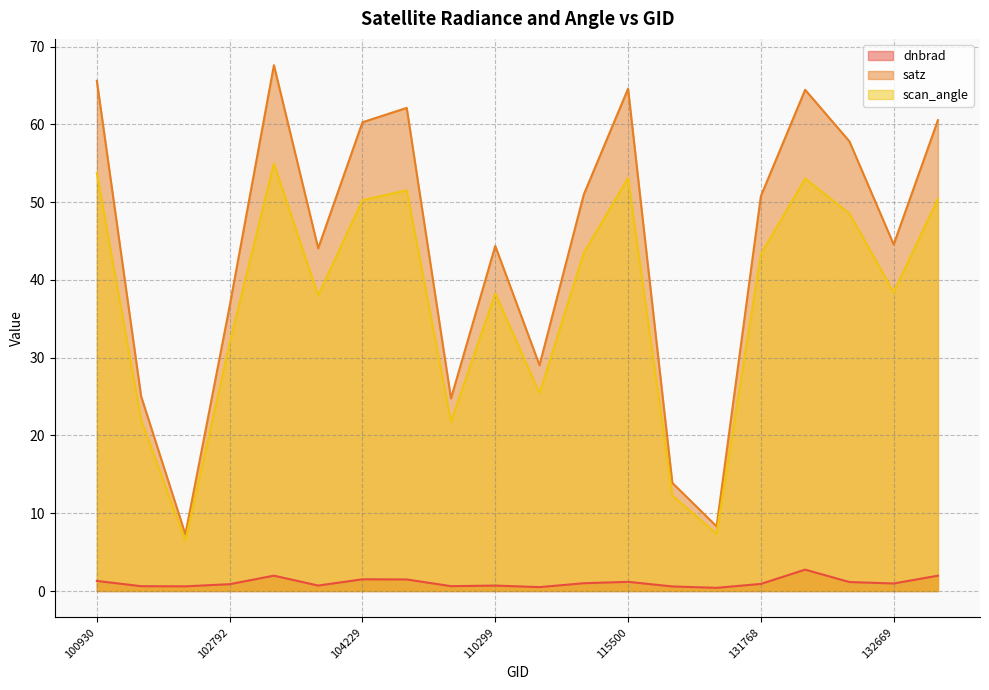

Is it true that scan_angle equals 53.8 at 100930?

True